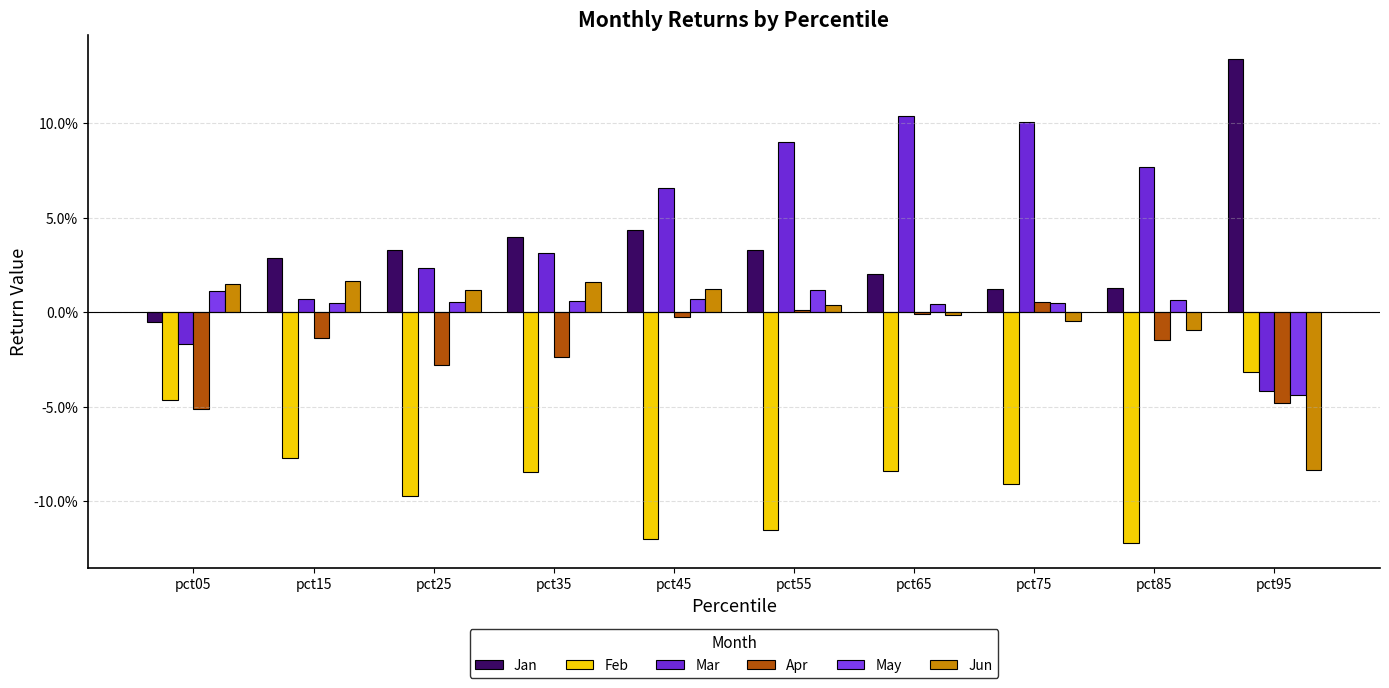

What are all the series names shown in the legend?

Jan, Feb, Mar, Apr, May, Jun